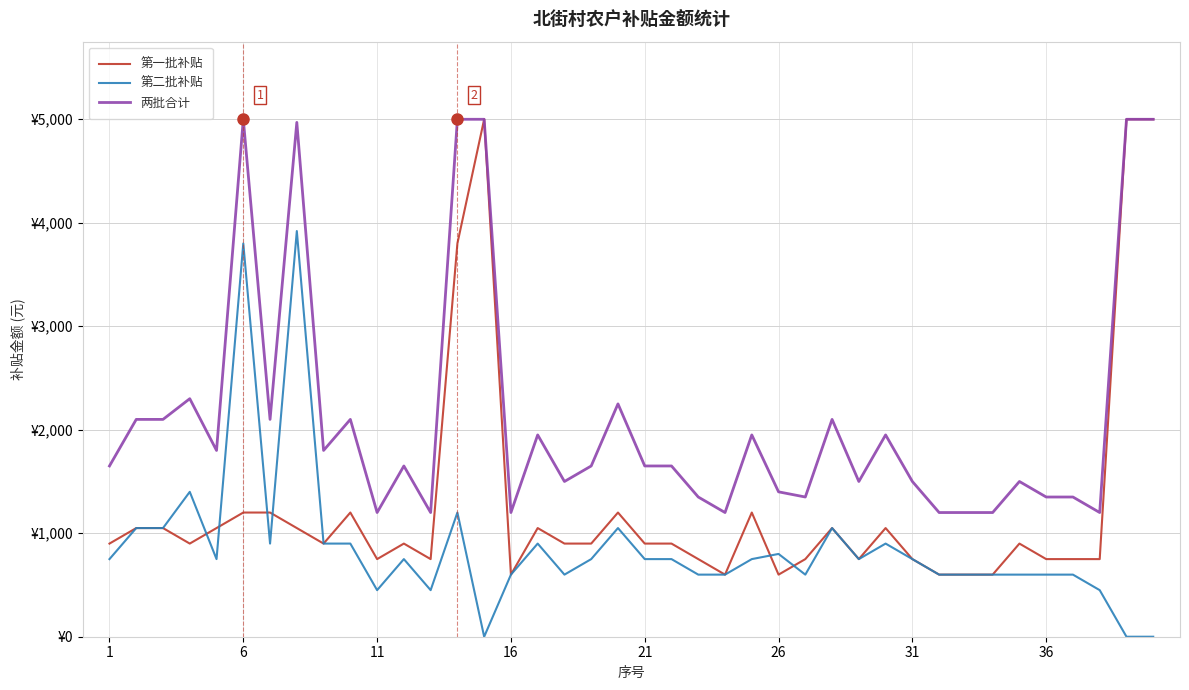

What are all the series names shown in the legend?

第一批补贴, 第二批补贴, 两批合计